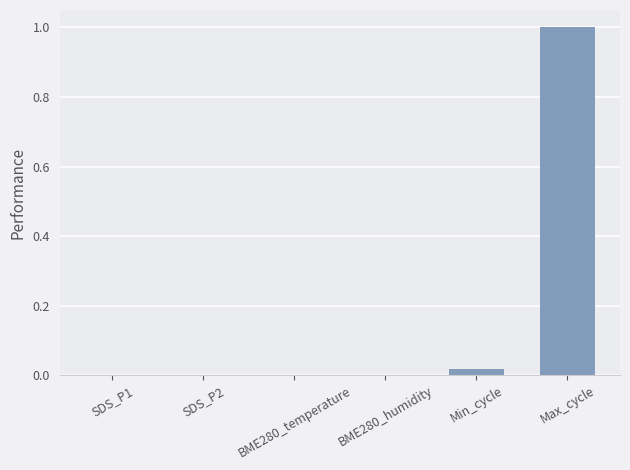

What is the sum of the values at Max_cycle and BME280_temperature?

1.0